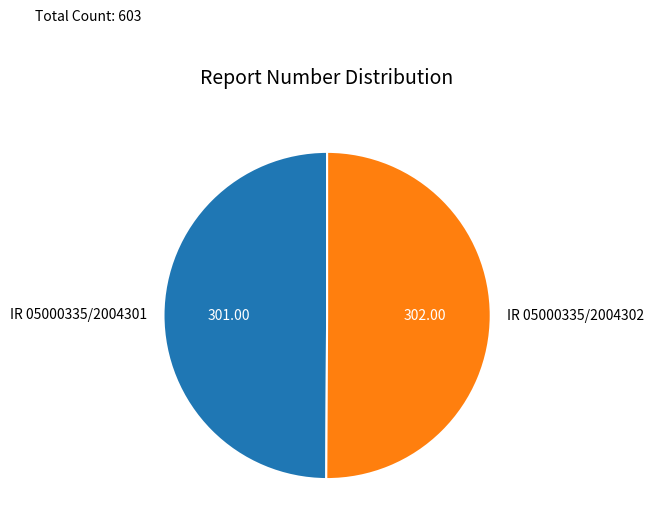

Combined, do IR 05000335/2004302 and IR 05000335/2004301 account for over 50%?

Yes